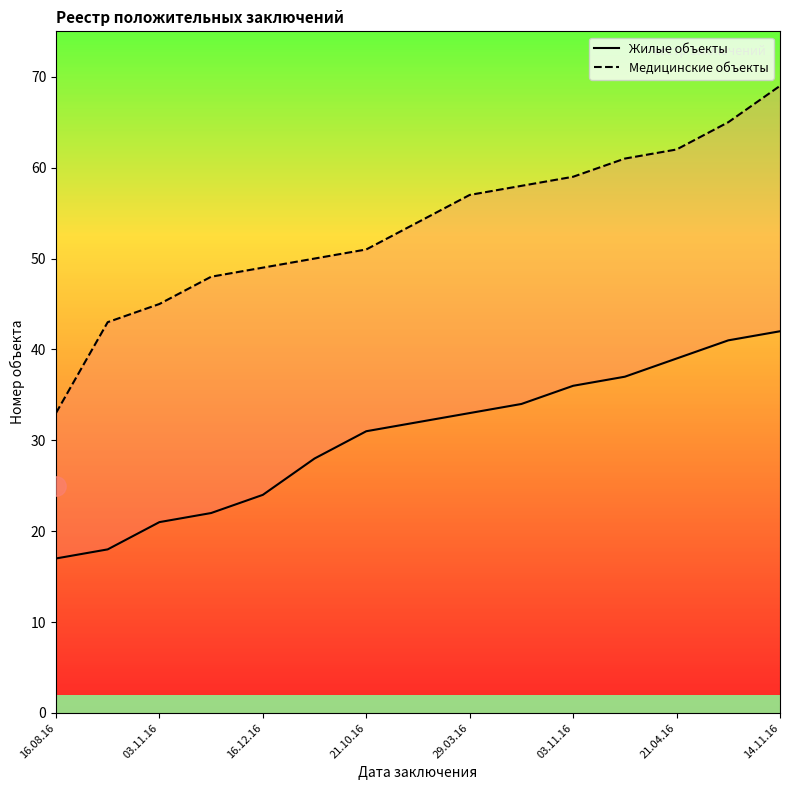

List the series in order of their overall mean, lowest first.

Жилые объекты, Медицинские объекты